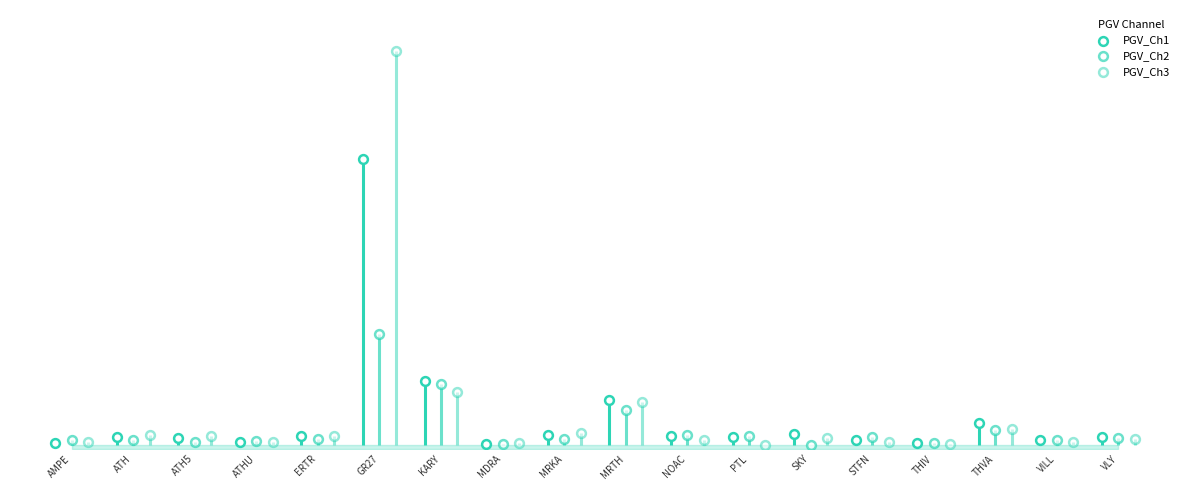

Which series reaches the maximum Y coordinate?

PGV_Ch3